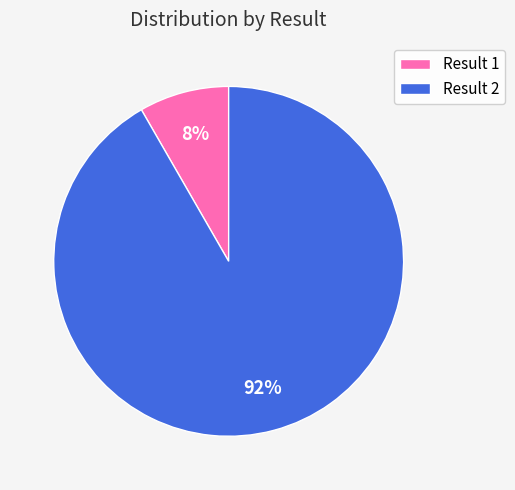

To the nearest percent, what is the combined percentage of Result 2 and Result 1?

100%